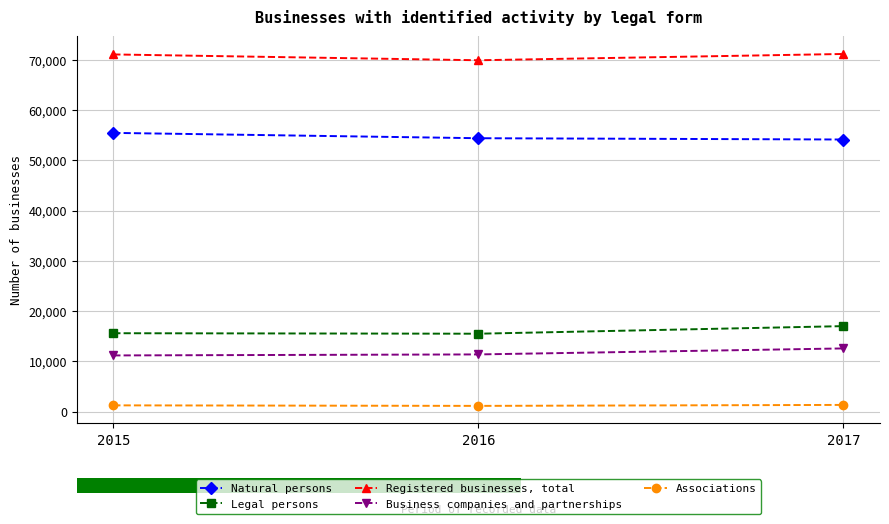

Rank the series by their maximum value, from lowest to highest.

Associations, Business companies and partnerships, Legal persons, Natural persons, Registered businesses, total